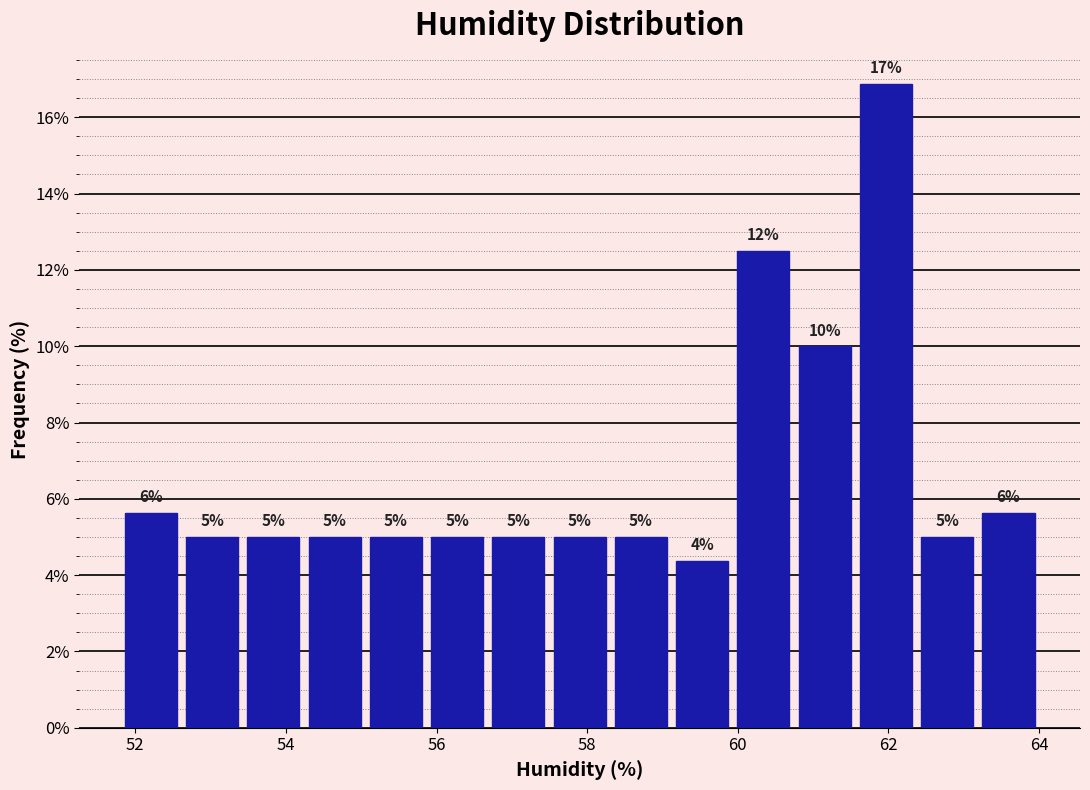

Over which range of the x-axis is the bar tallest?

61.6 to 62.4